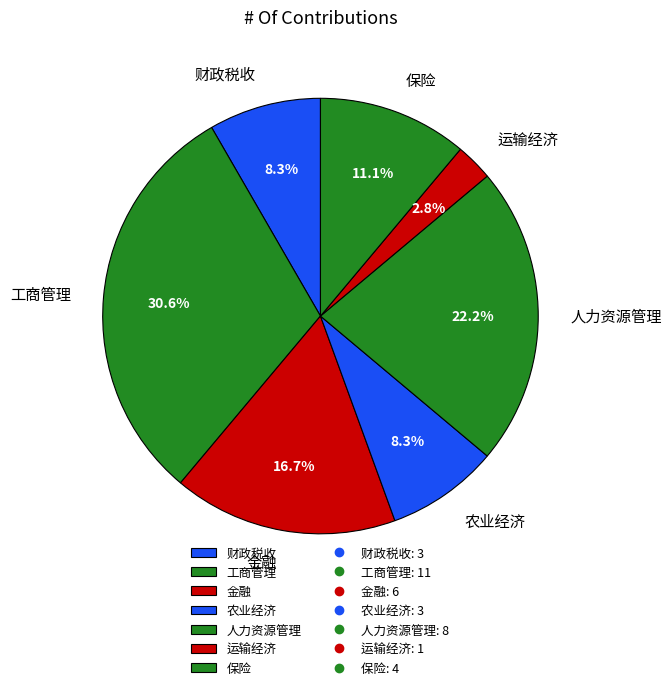

Does any single category account for the majority?

No